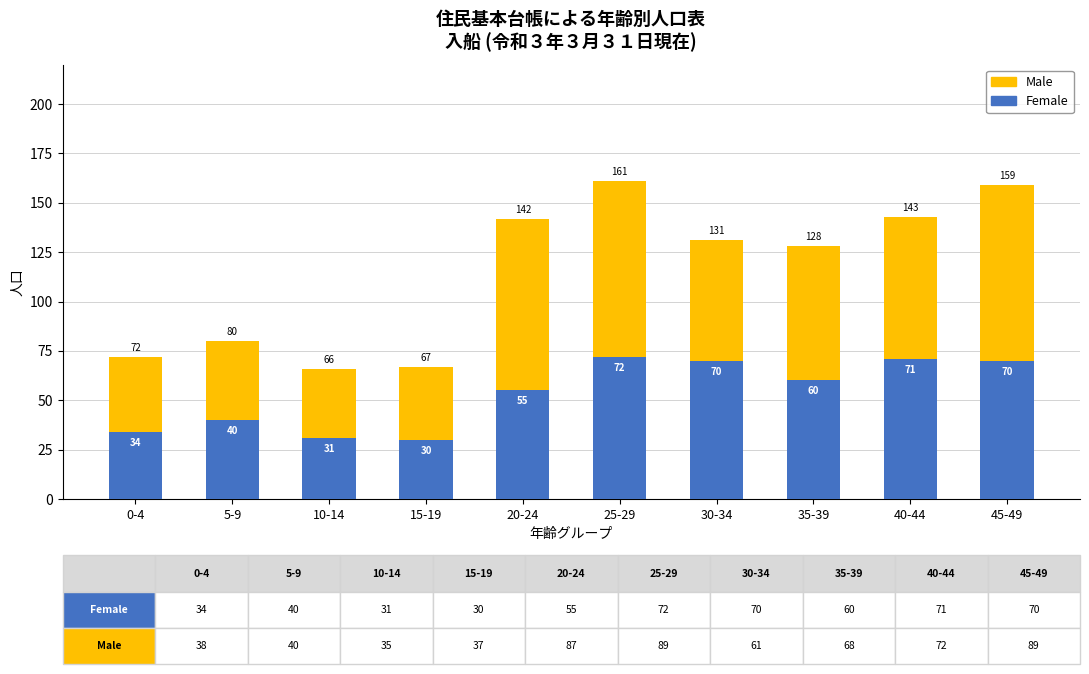

How many distinct data groups are displayed?

2